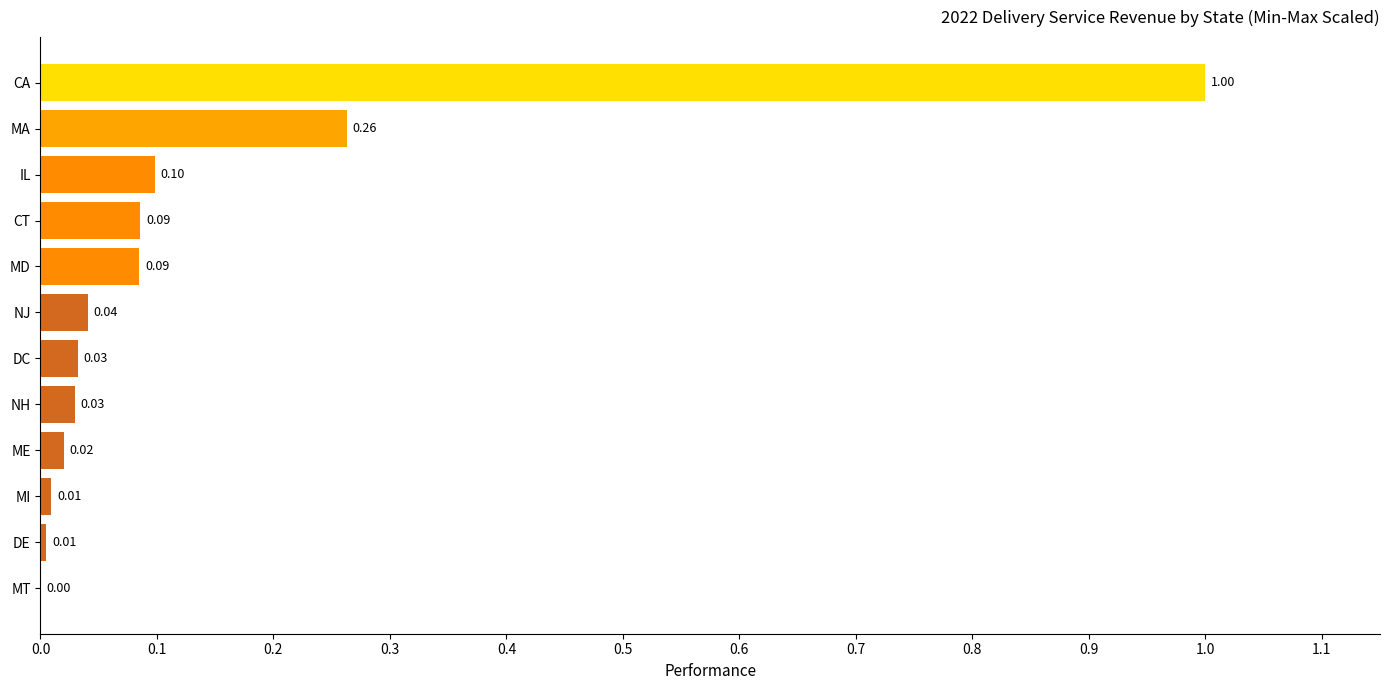

What is the maximum value shown in the chart?

1.0